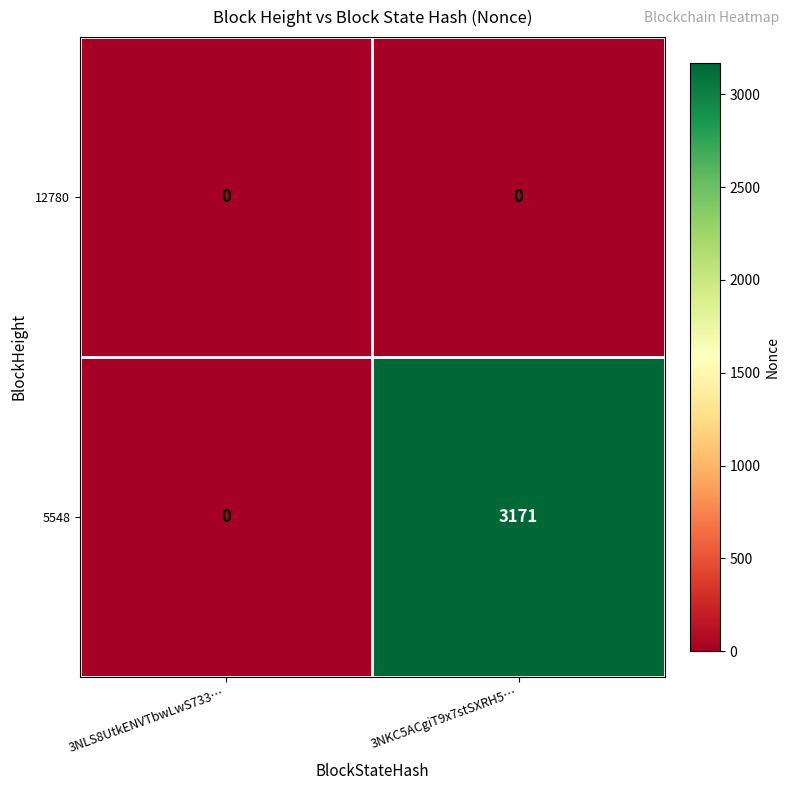

What is the difference between the highest and lowest values at 3NKC5ACgiT9x7stSXRH5…?

3171